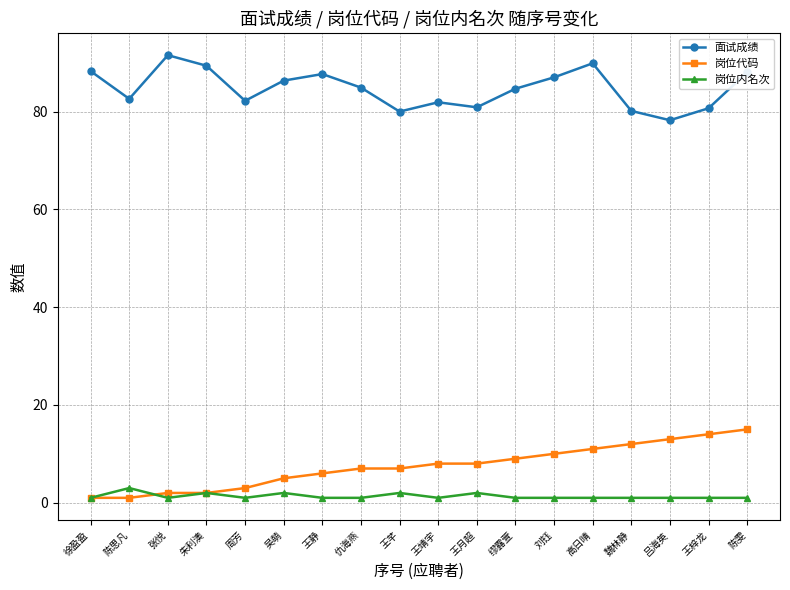

What is the sum of the 岗位内名次 values at 王静 and 高日晴?

2.0